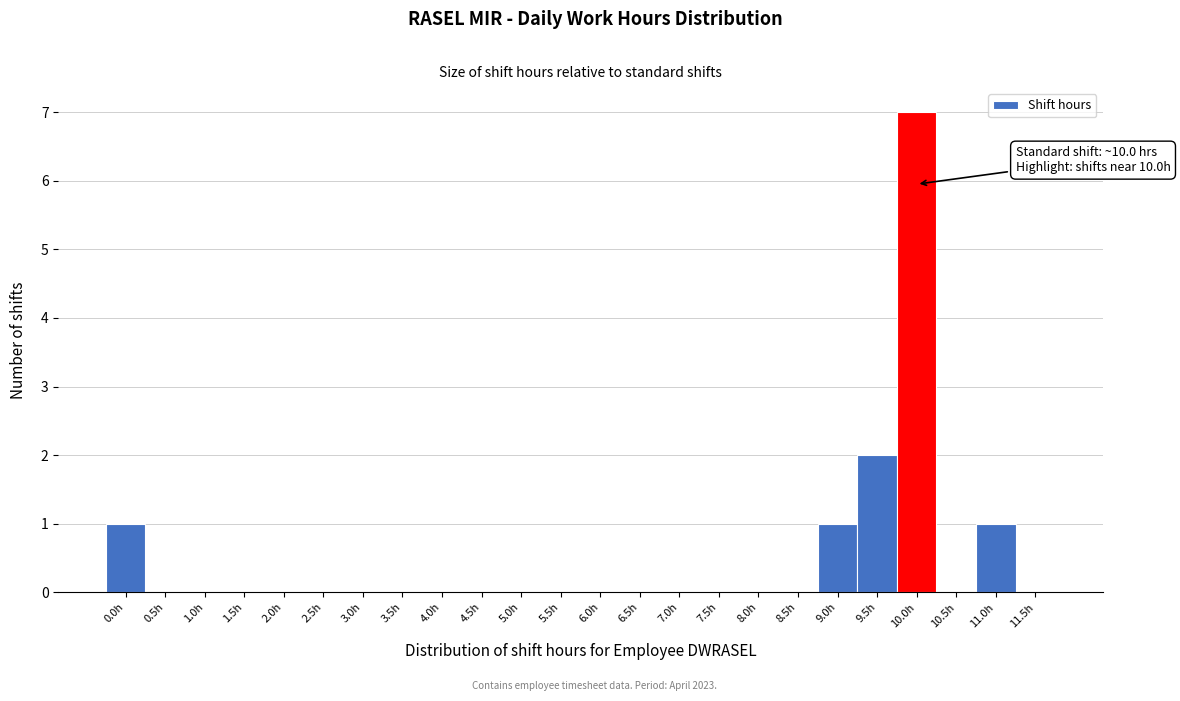

Reading left to right, extract all data points from this chart.

0.0h=1	0.5h=0	1.0h=0	1.5h=0	2.0h=0	2.5h=0	3.0h=0	3.5h=0	4.0h=0	4.5h=0	5.0h=0	5.5h=0	6.0h=0	6.5h=0	7.0h=0	7.5h=0	8.0h=0	8.5h=0	9.0h=1	9.5h=2	10.0h=7	10.5h=0	11.0h=1	11.5h=0